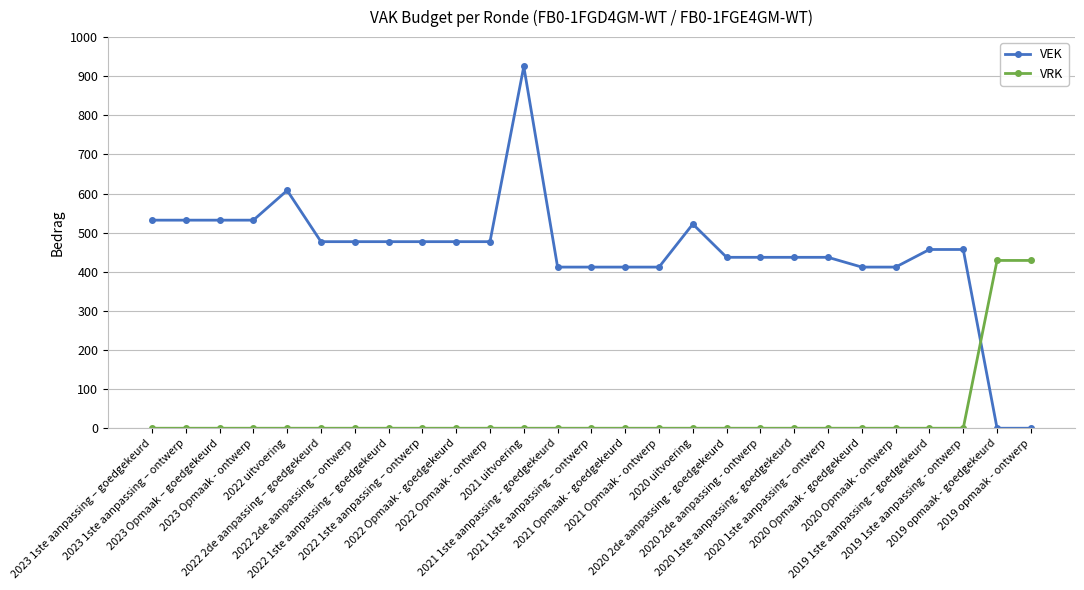

Is it true that VEK equals 709 at 2021 1ste aanpassing - goedgekeurd?

False